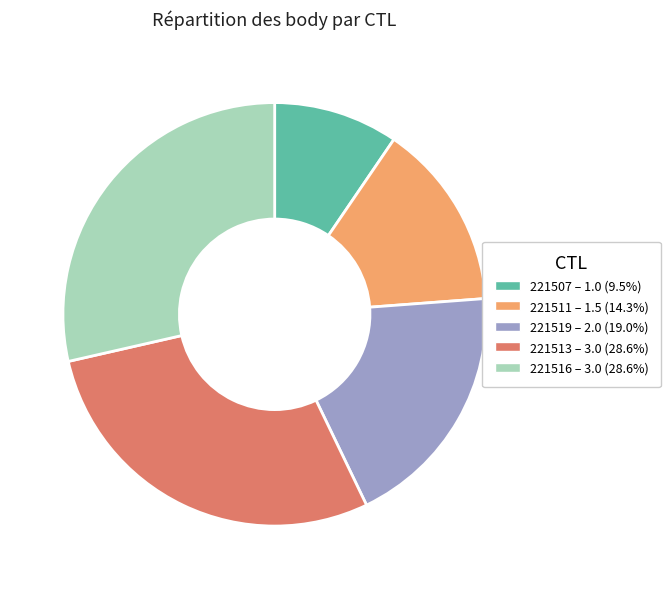

Which slice is the smallest?

221507